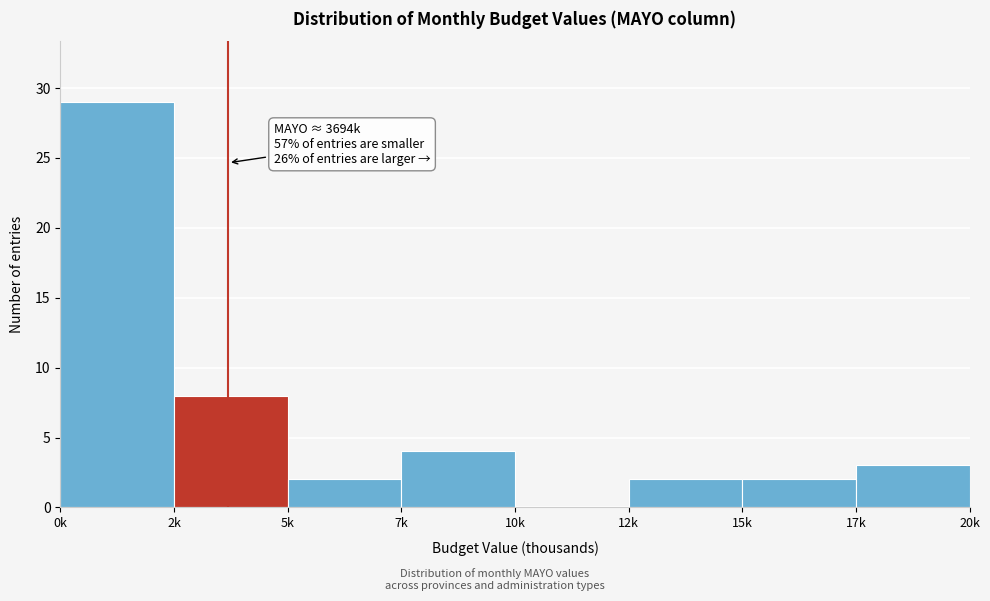

Reading left to right, extract all data points from this chart.

0k=29	2k=8	5k=2	7k=4	10k=0	12k=2	15k=2	17k=3